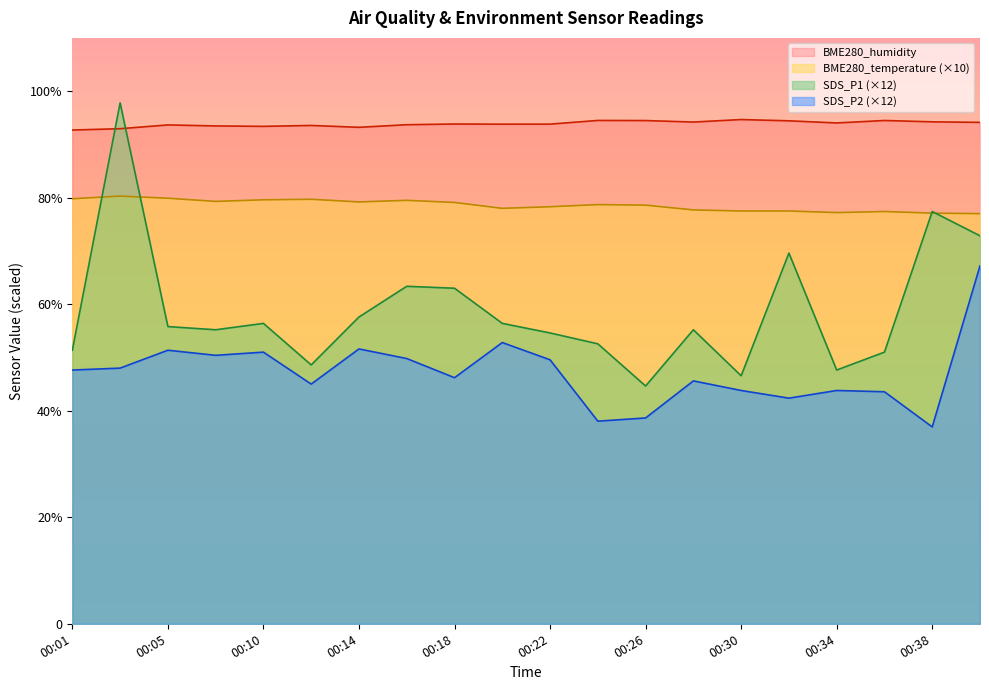

In BME280_temperature, how many points are higher than both neighbors (excluding endpoints)?

5